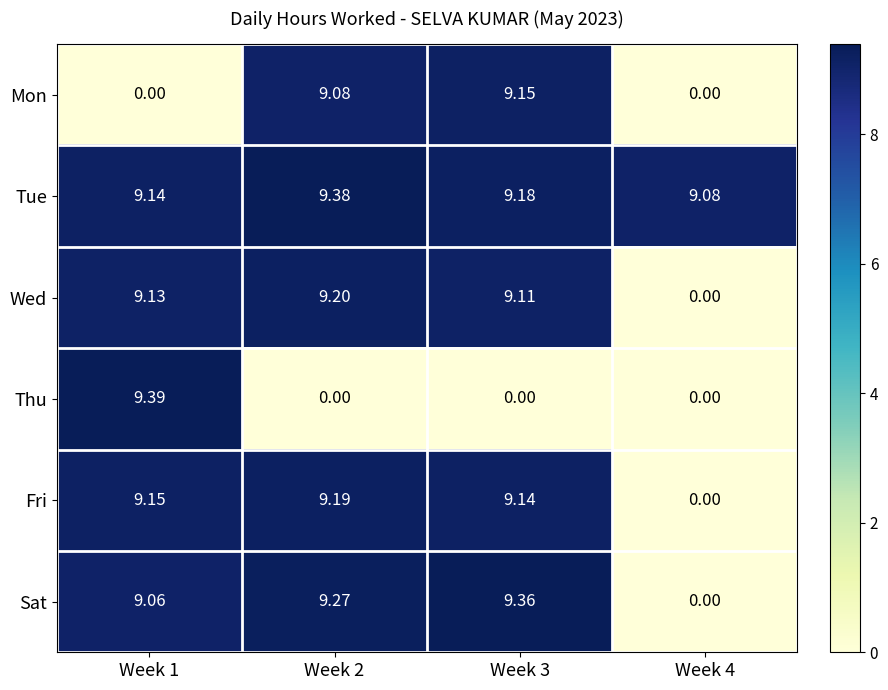

Rank the series by their maximum value, from lowest to highest.

Mon, Fri, Wed, Sat, Tue, Thu